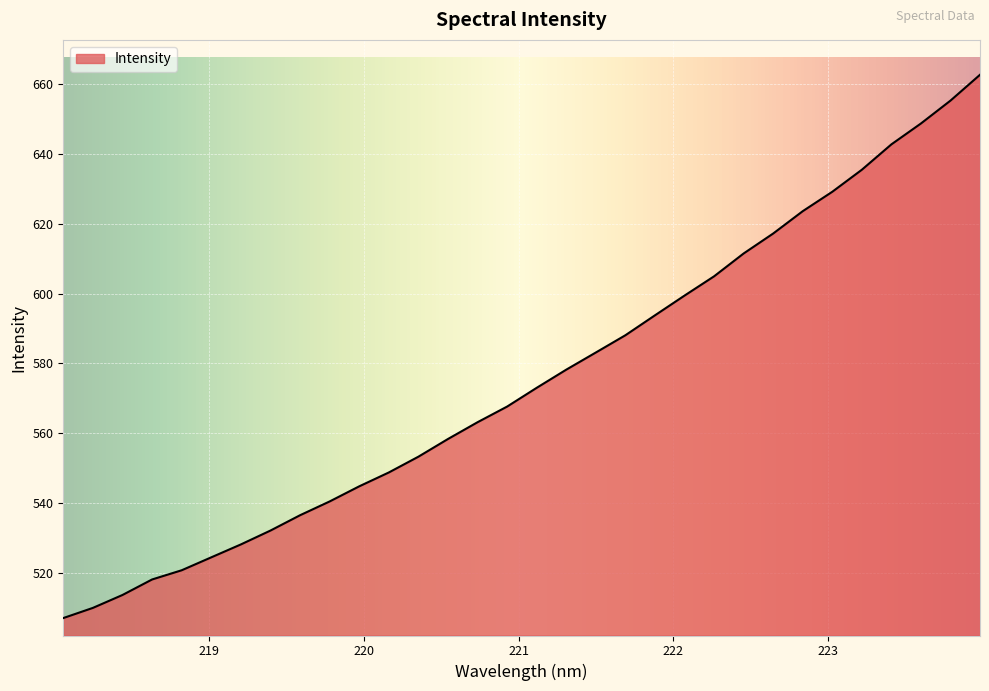

How many lines are shown in the chart?

1